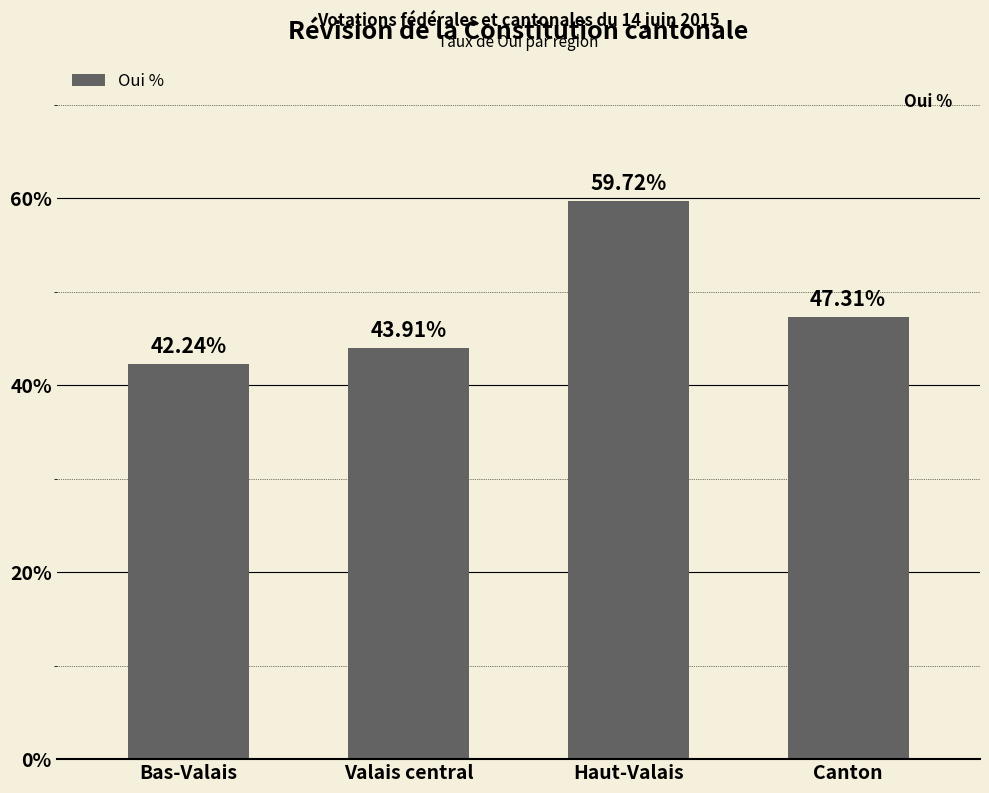

Is it true that the value at Canton is 47.3?

True